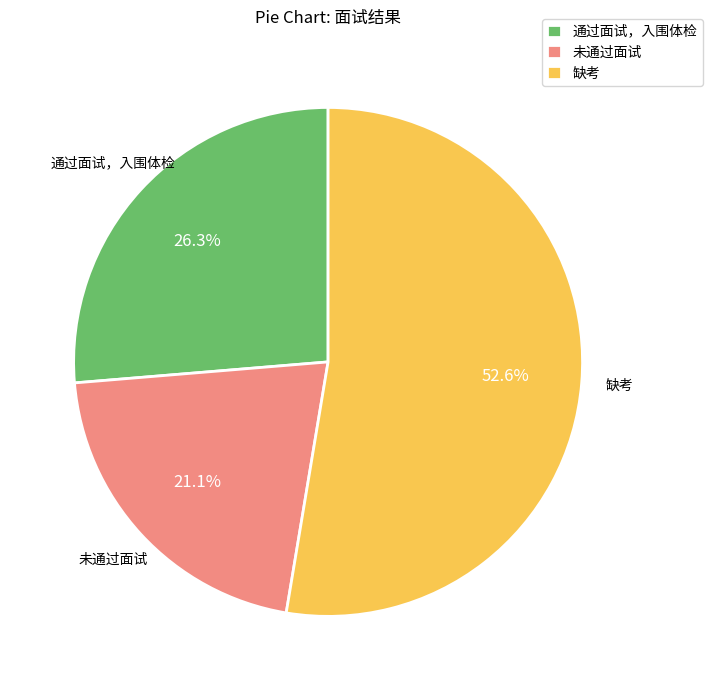

How many slices are in this pie chart?

3